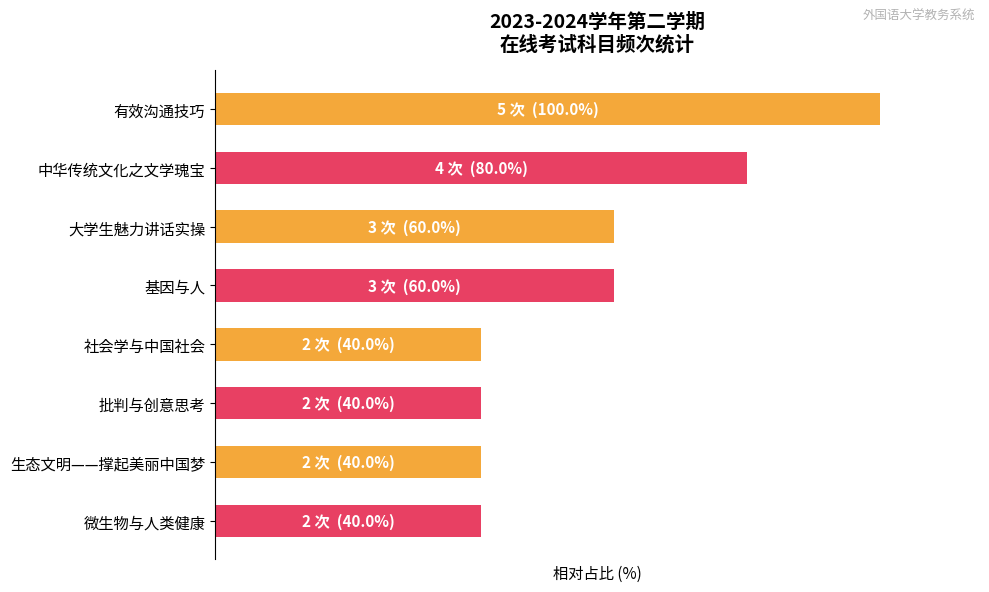

Does the chart contain any negative values?

No